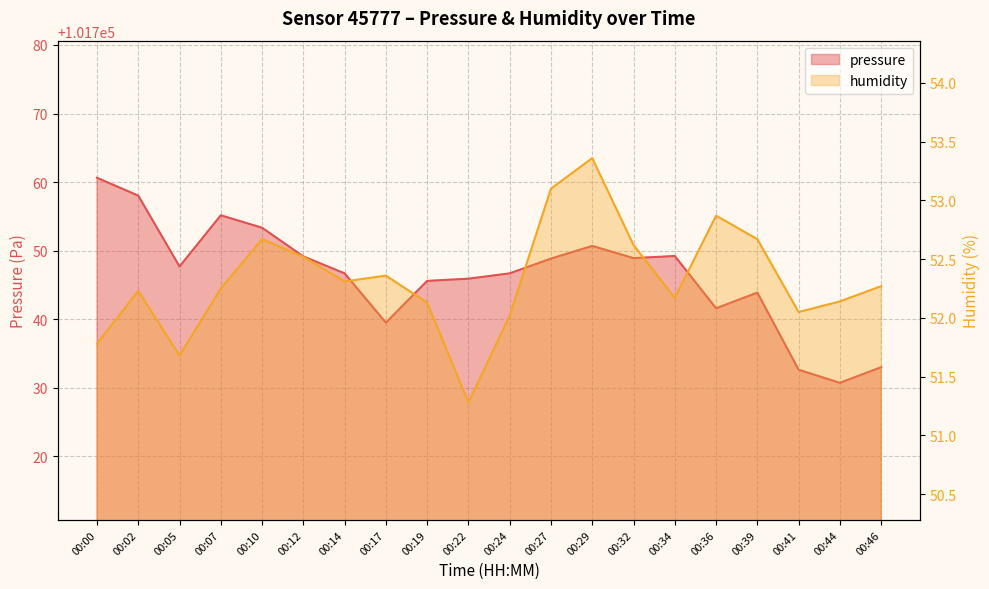

At which category does the chart reach its minimum across all series?

00:22